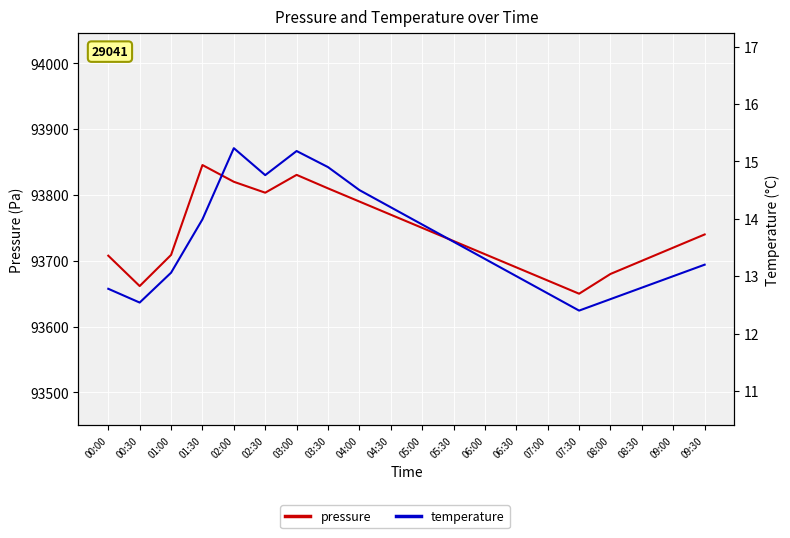

Is this an area chart (filled region under the line)?

No